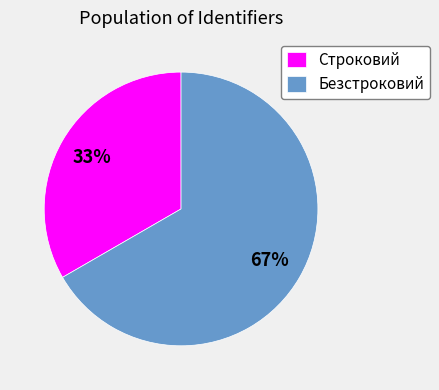

To the nearest percent, what portion does Безстроковий represent?

67%